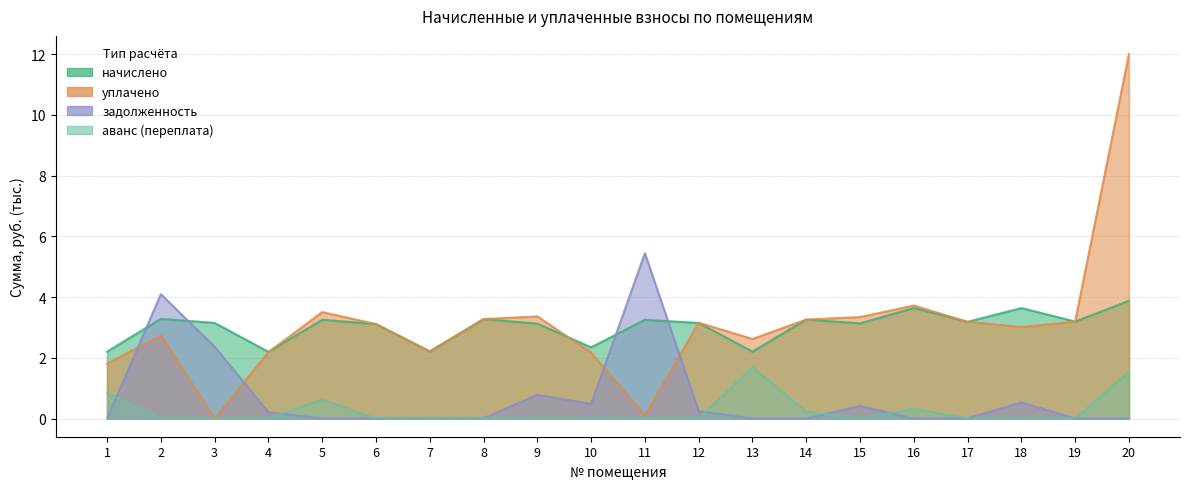

Which label corresponds to the largest value in the chart?

20